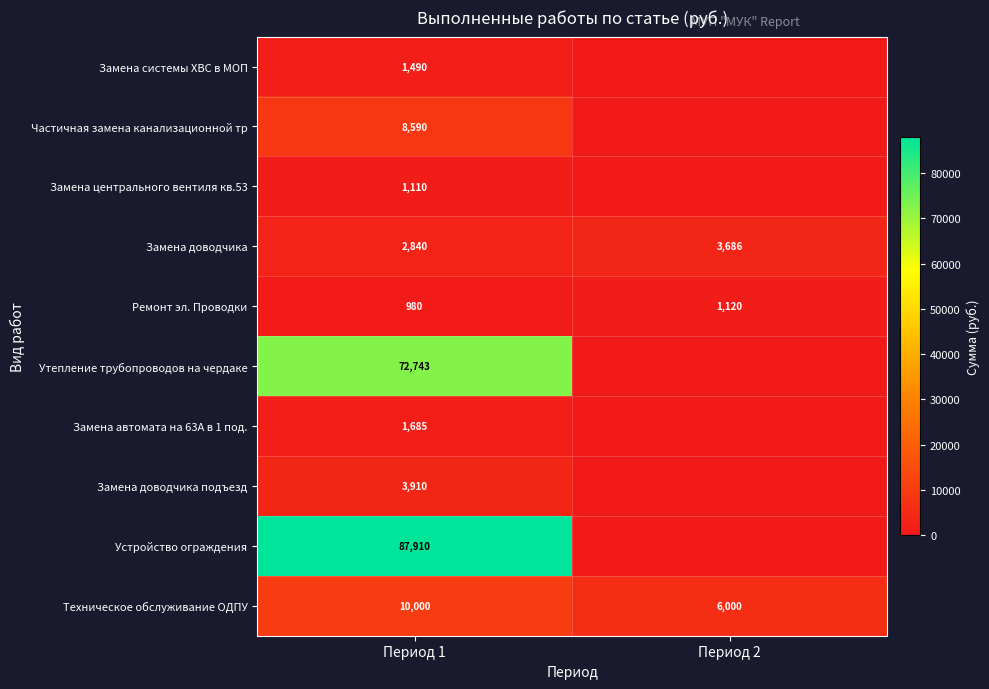

What is the lowest value of the Замена доводчика series?

2840